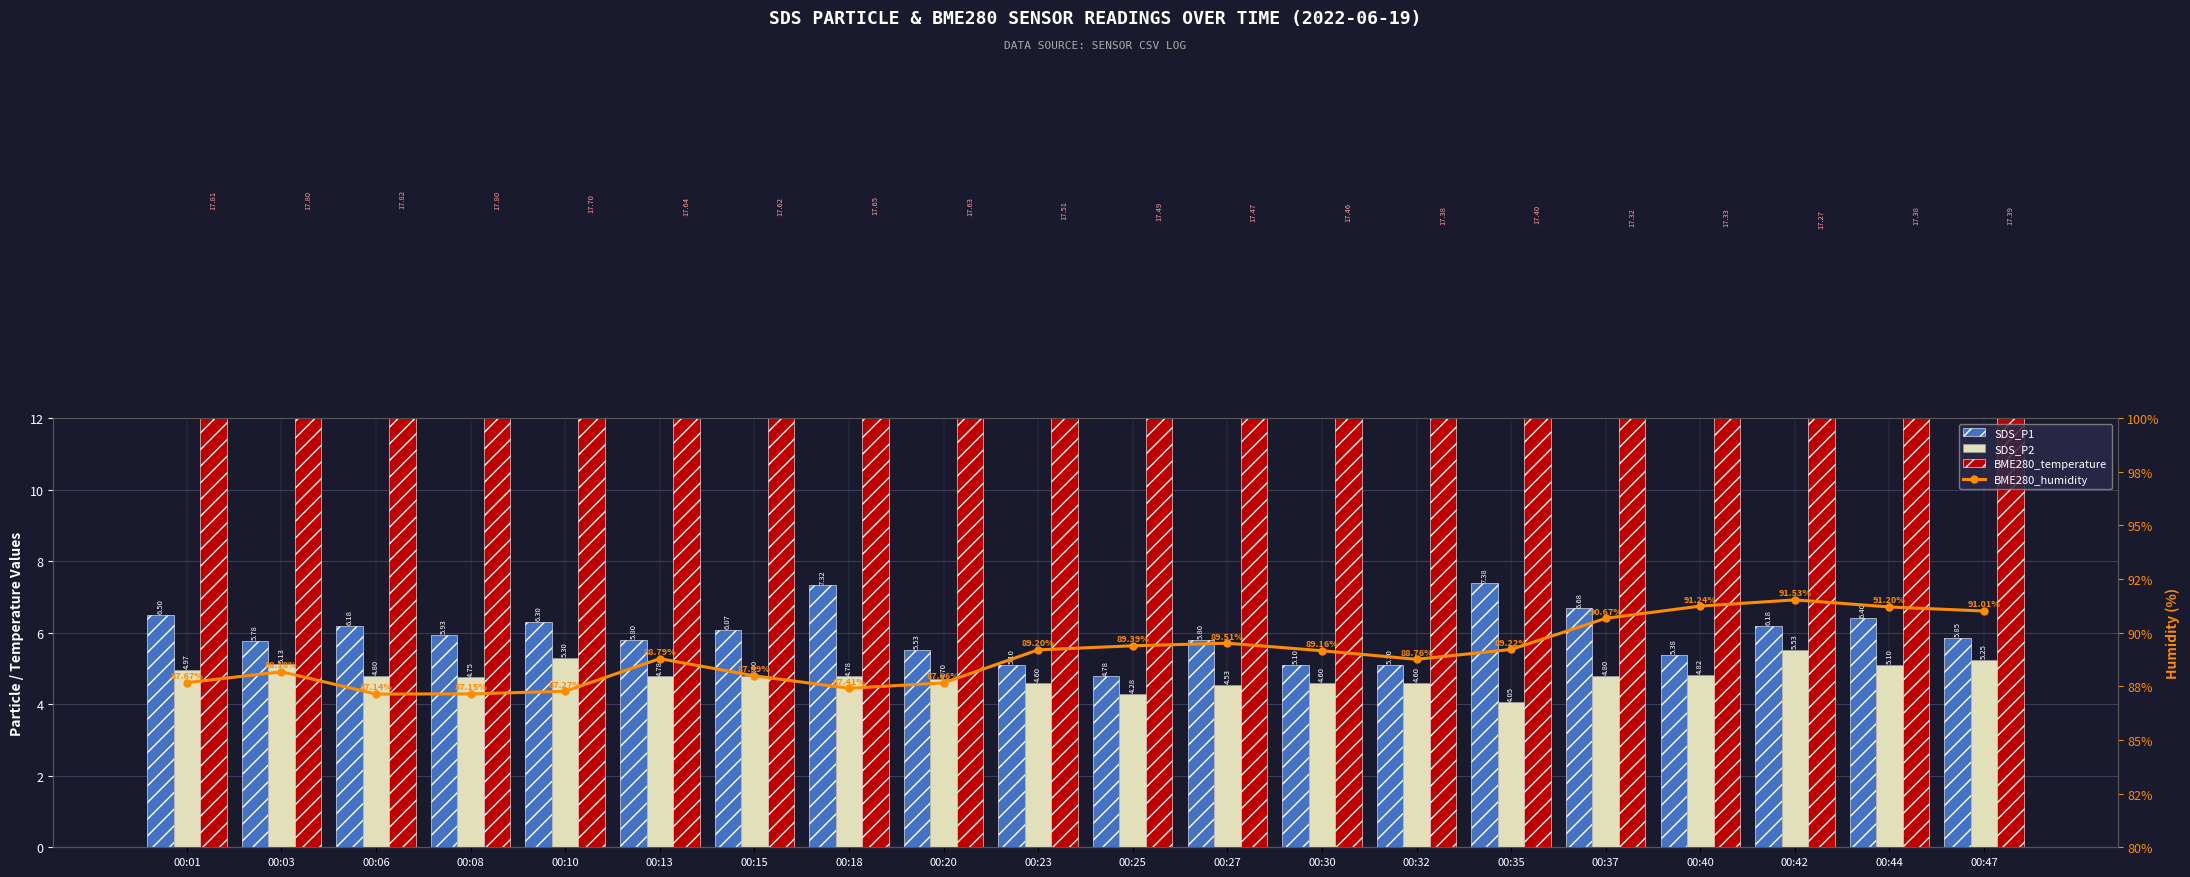

Is it true that SDS_P2 equals 4.8 at 00:13?

True